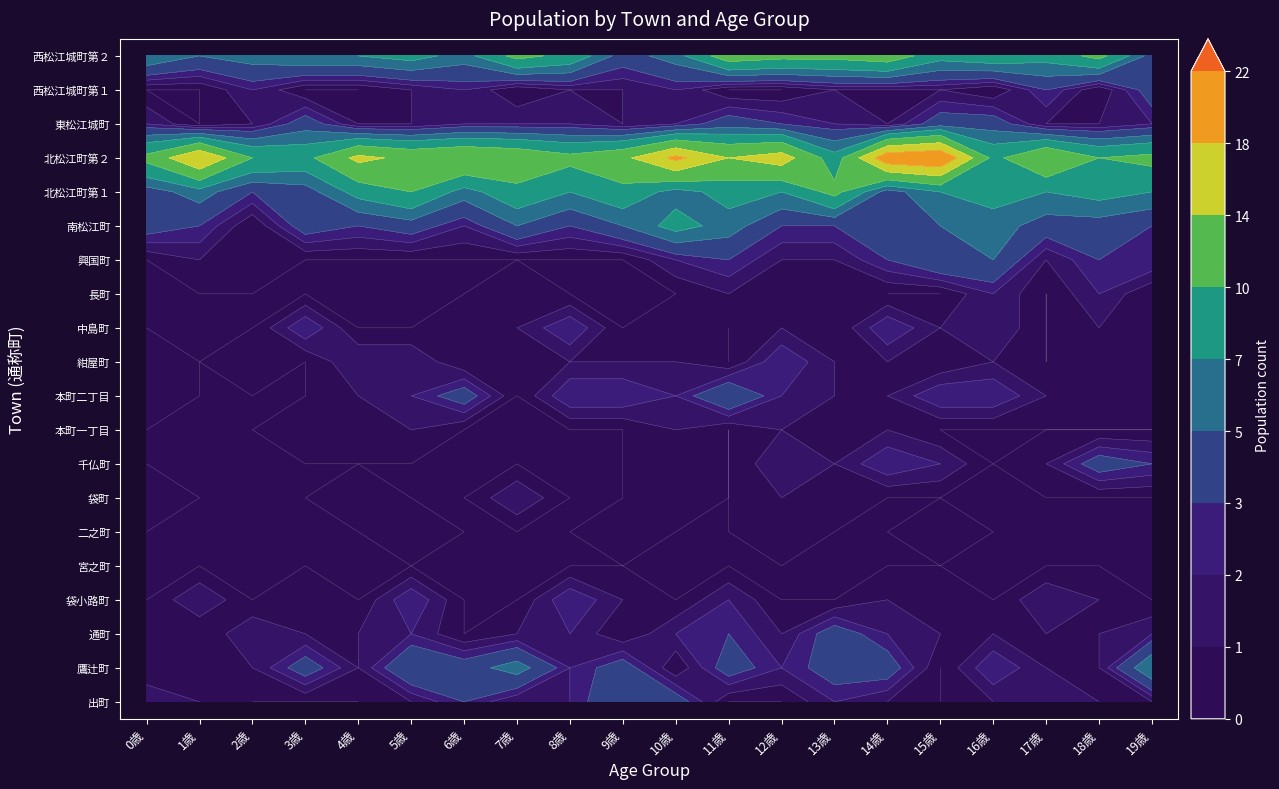

What is the difference between the highest and lowest values at 3歳?

9